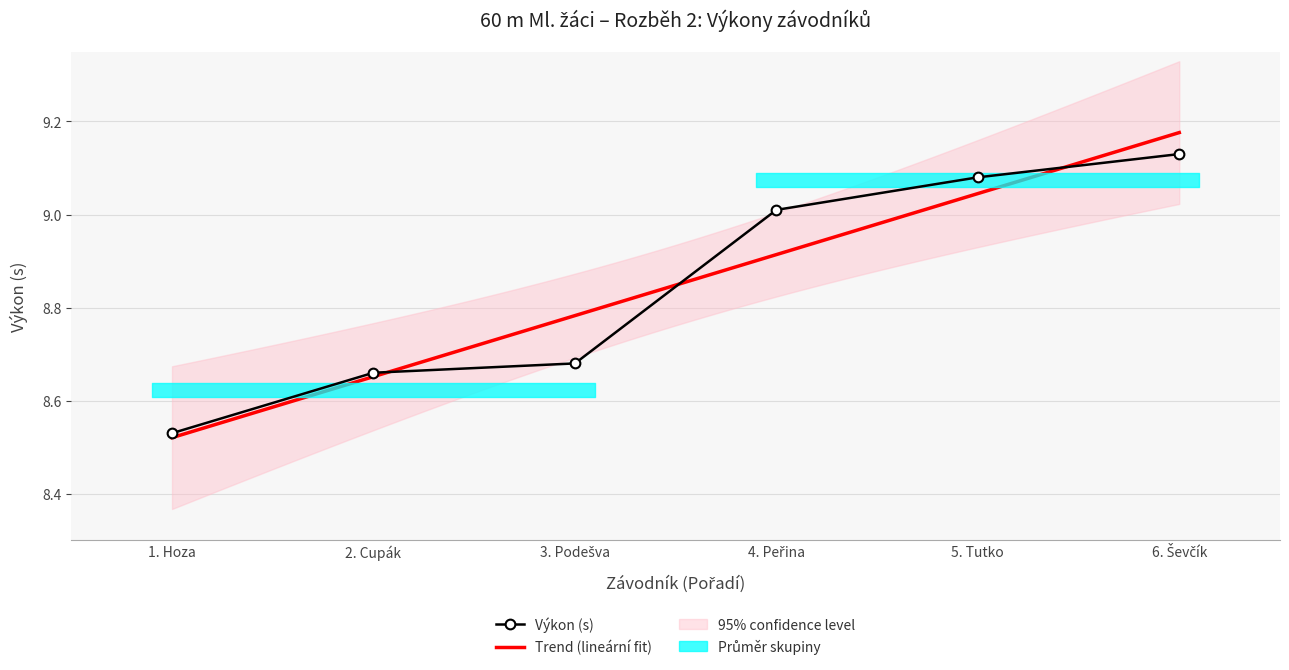

True or false: Výkon (s) has more than 1 interior local peaks.

False